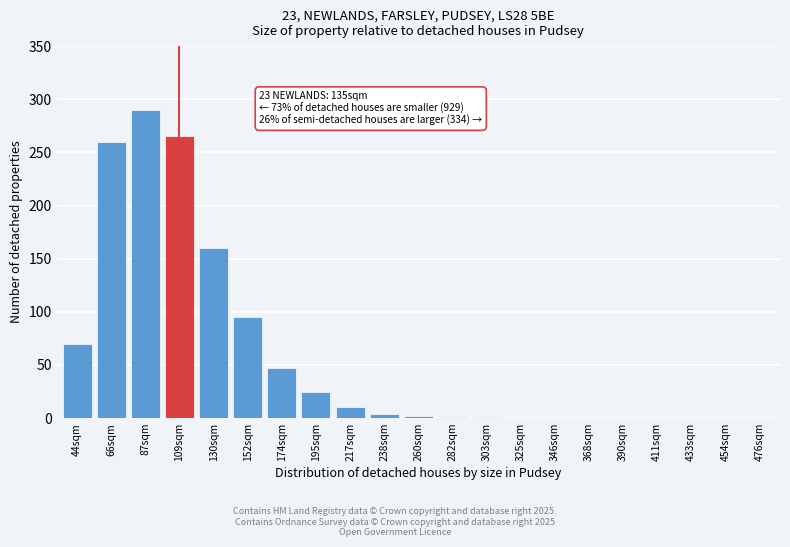

What is the change in value from 66sqm to 346sqm?

-260